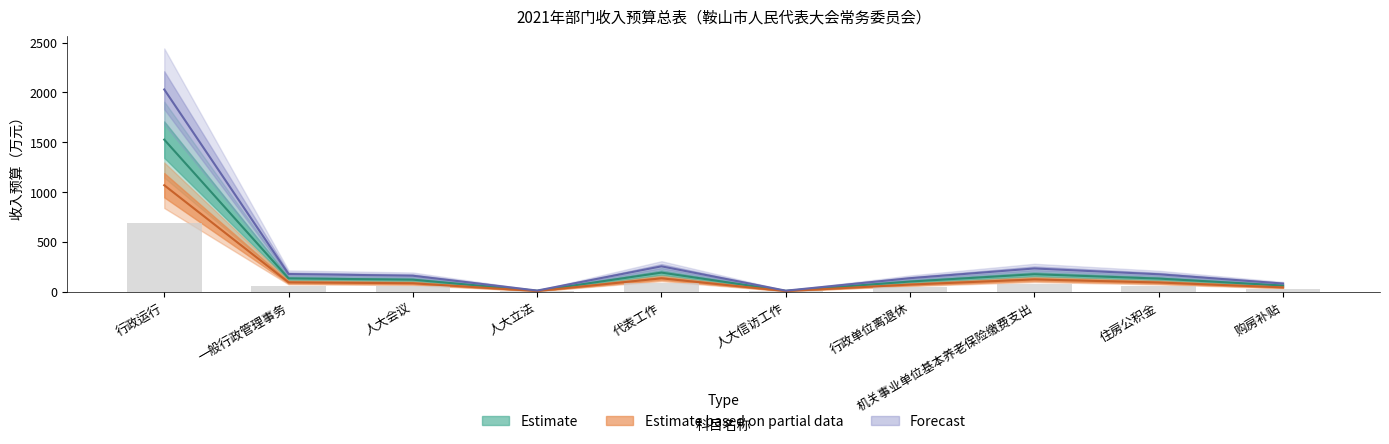

At which label does 预测 reach its minimum?

人大信访工作